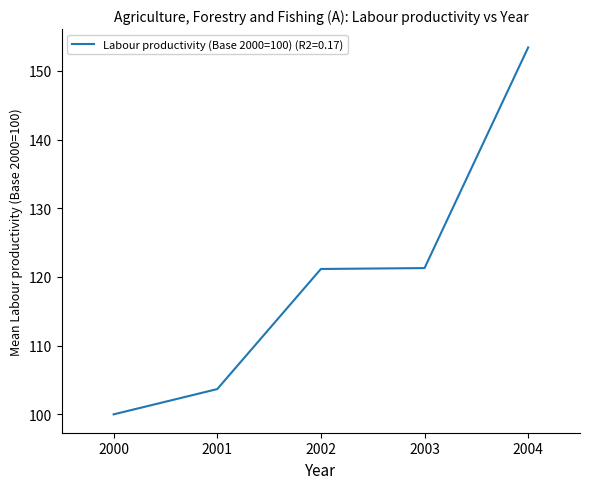

How many lines are shown in the chart?

1